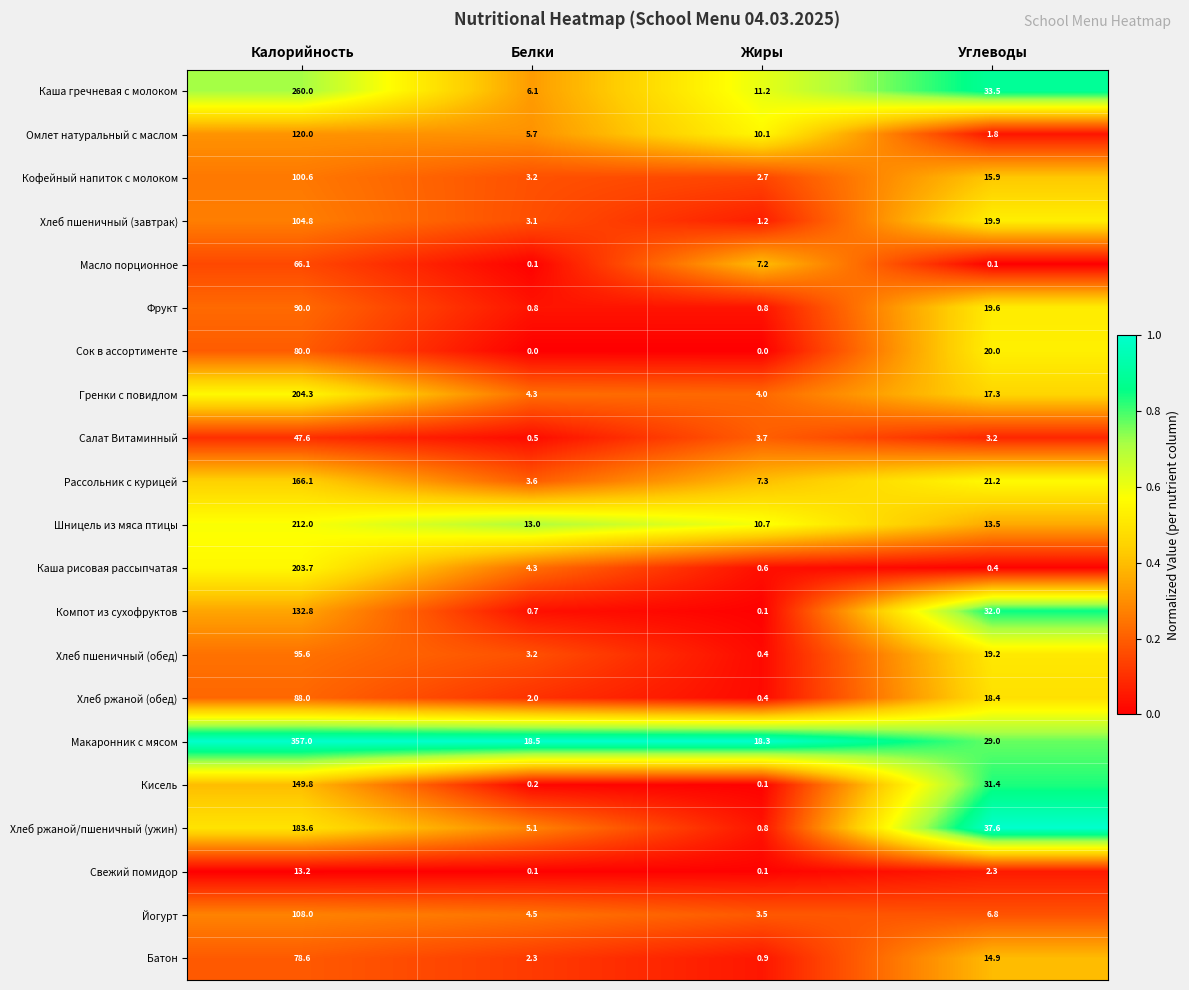

Which category has the highest value across all series?

Калорийность